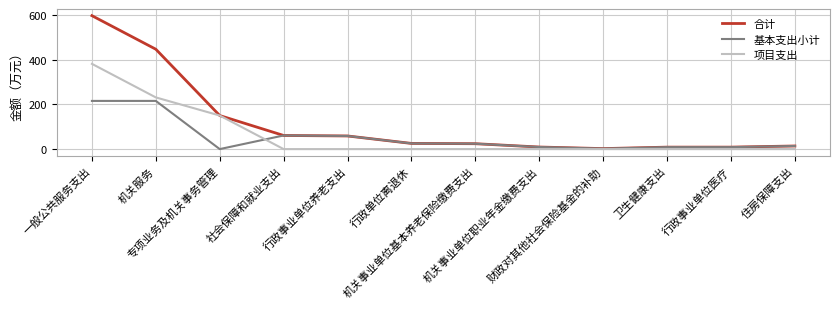

Is this an area chart (filled region under the line)?

No